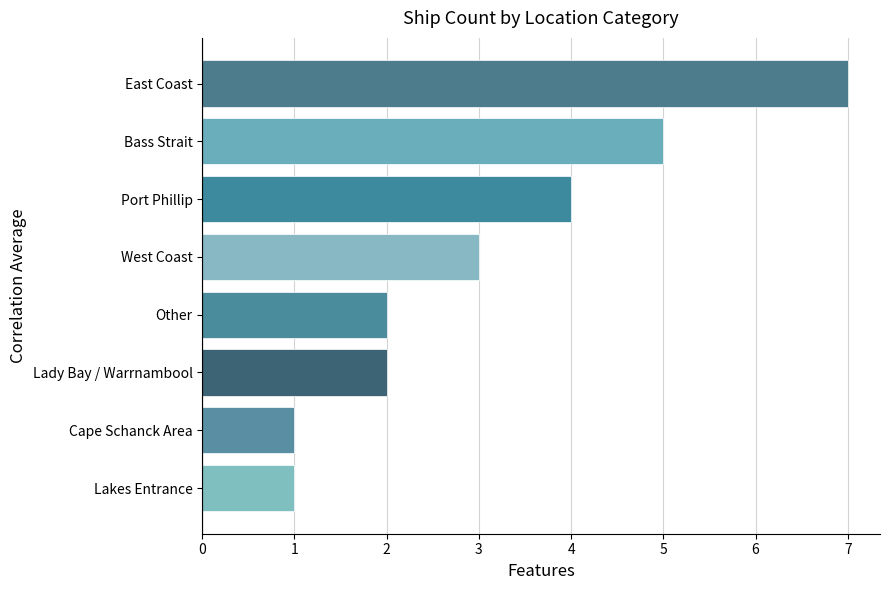

What is the sum of all values?

25